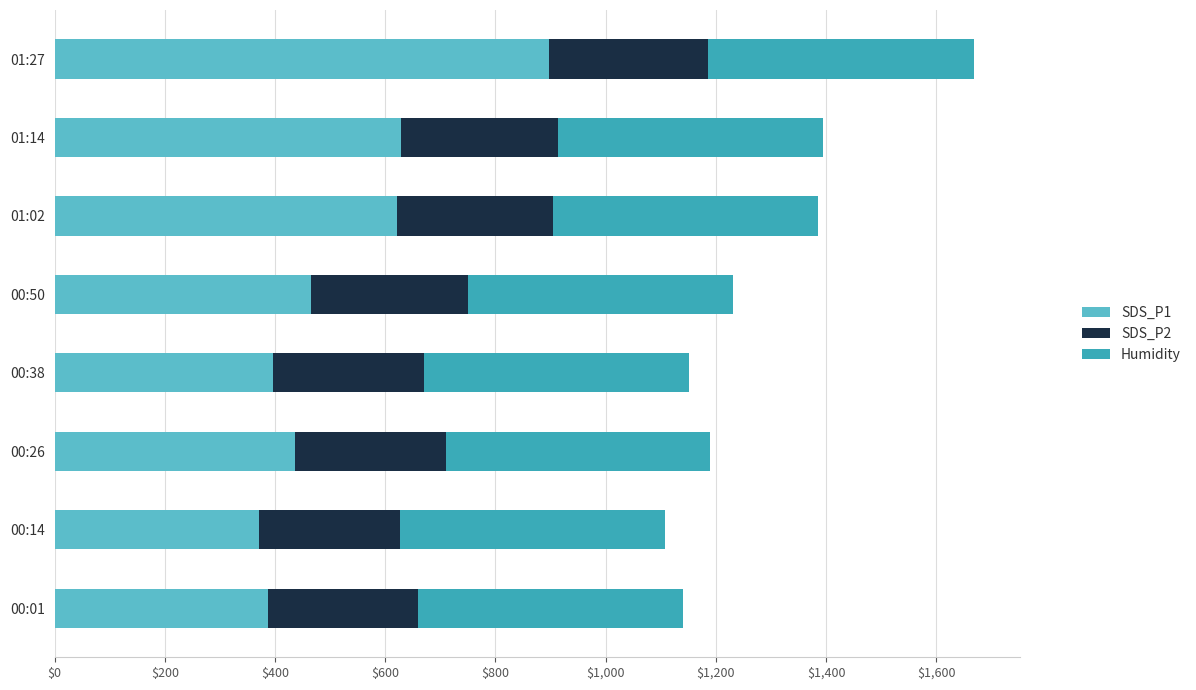

At which label does SDS_P1 reach its peak?

01:27